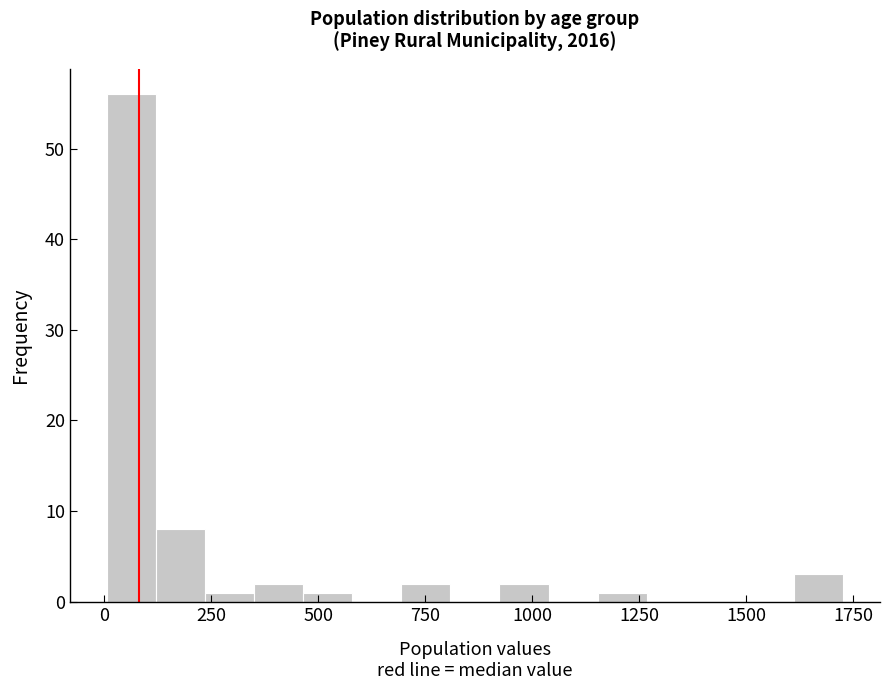

Read against the x-axis, roughly where is the centre of the tallest bar?

50